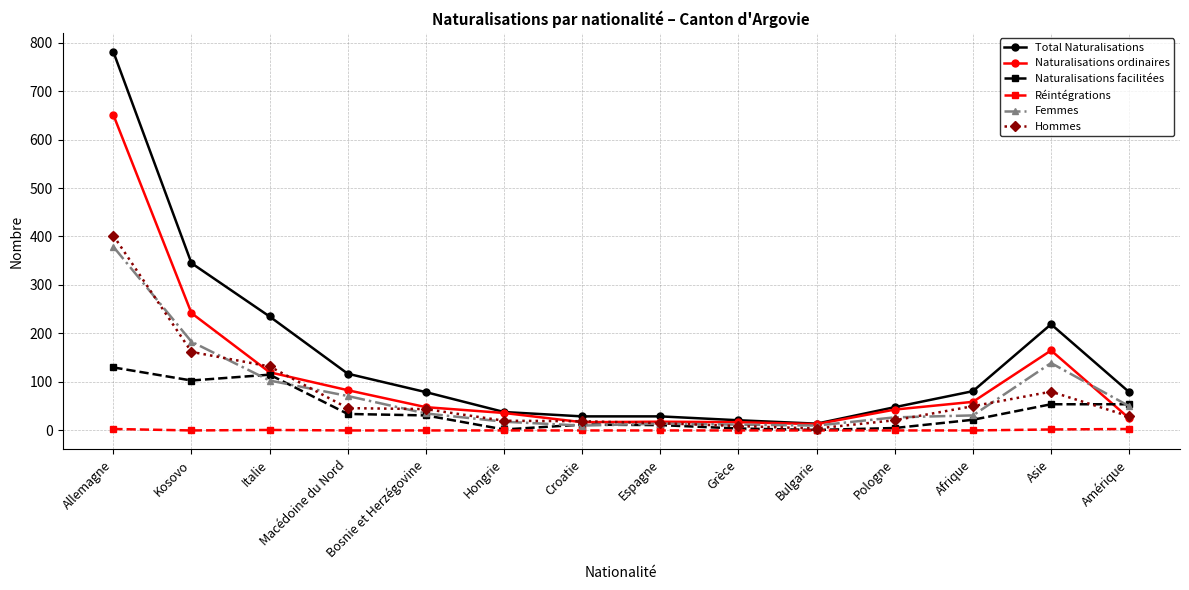

Count the number of categories in the chart.

14